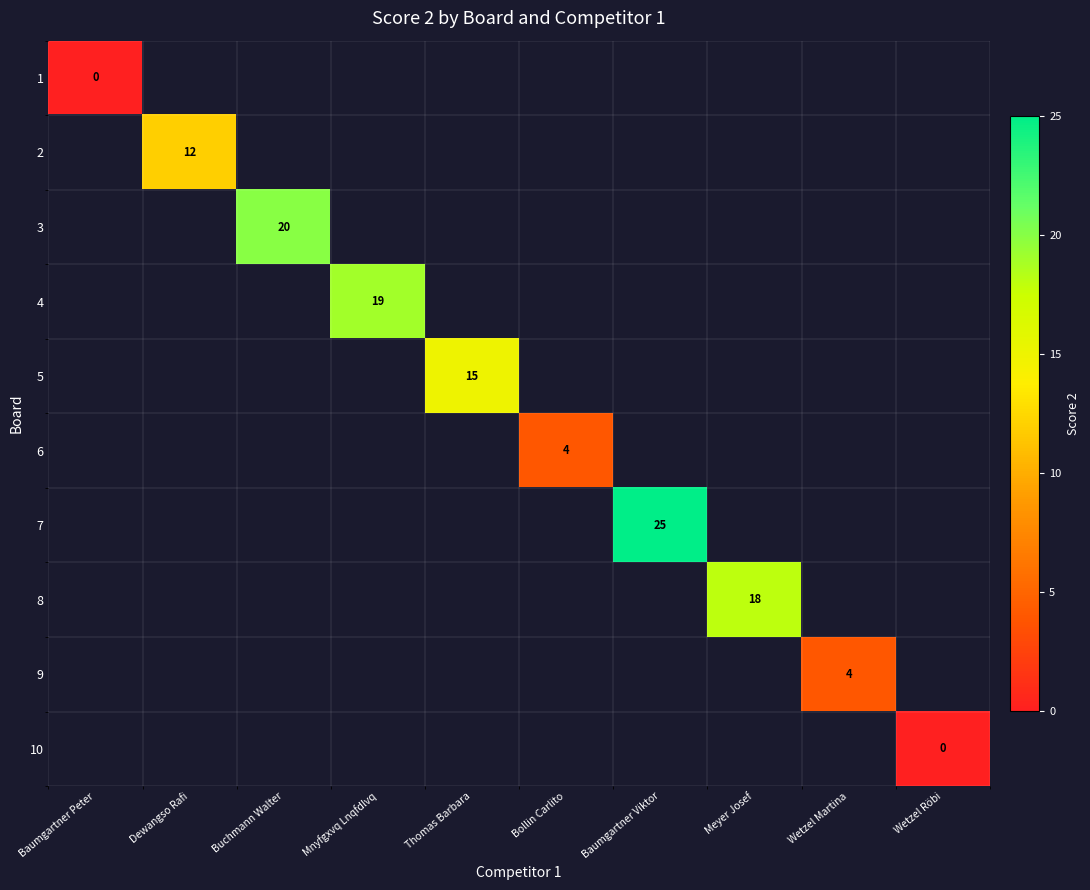

The 2 series shows 20 at Dewangso Rafi. True or false?

False